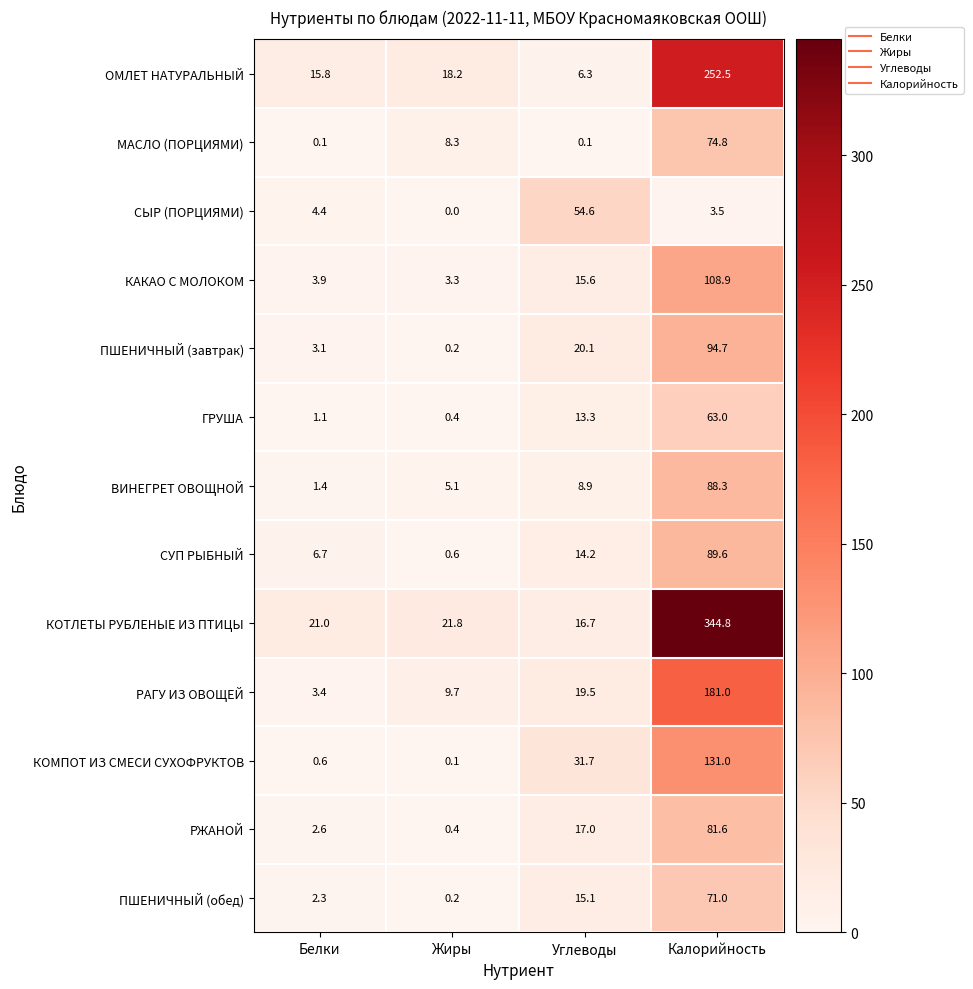

The value of КОТЛЕТЫ РУБЛЕНЫЕ ИЗ ПТИЦЫ at Углеводы is 16.7. True or false?

True